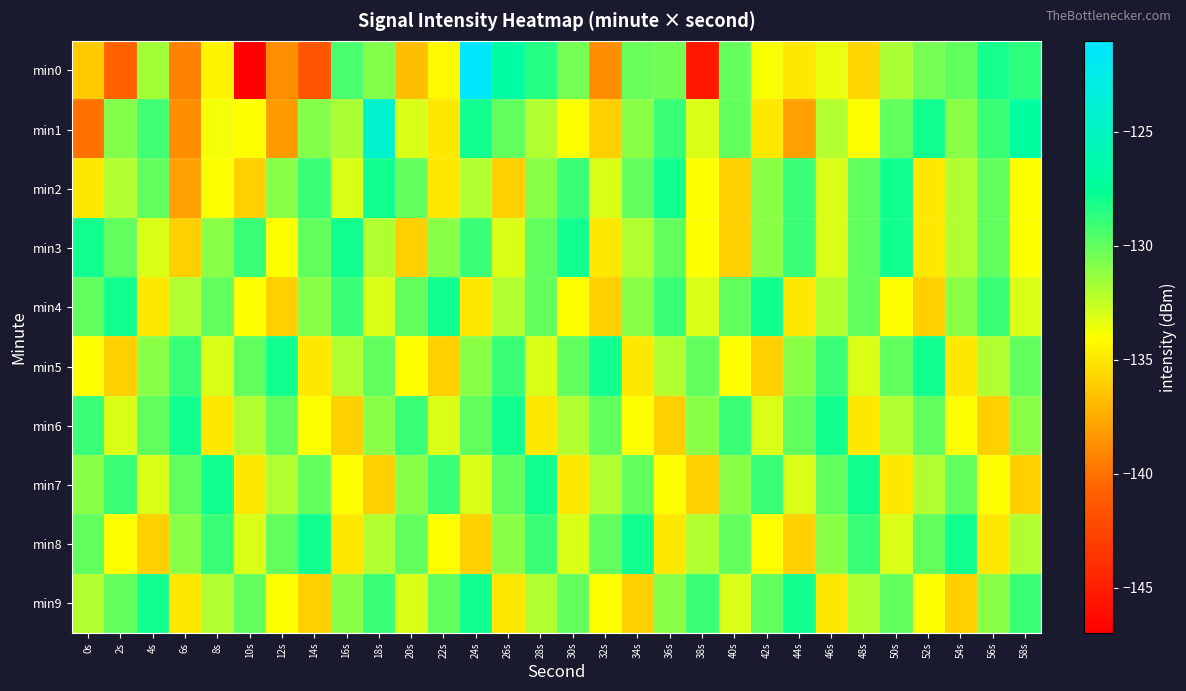

What is the minimum value shown in the chart?

-147.1